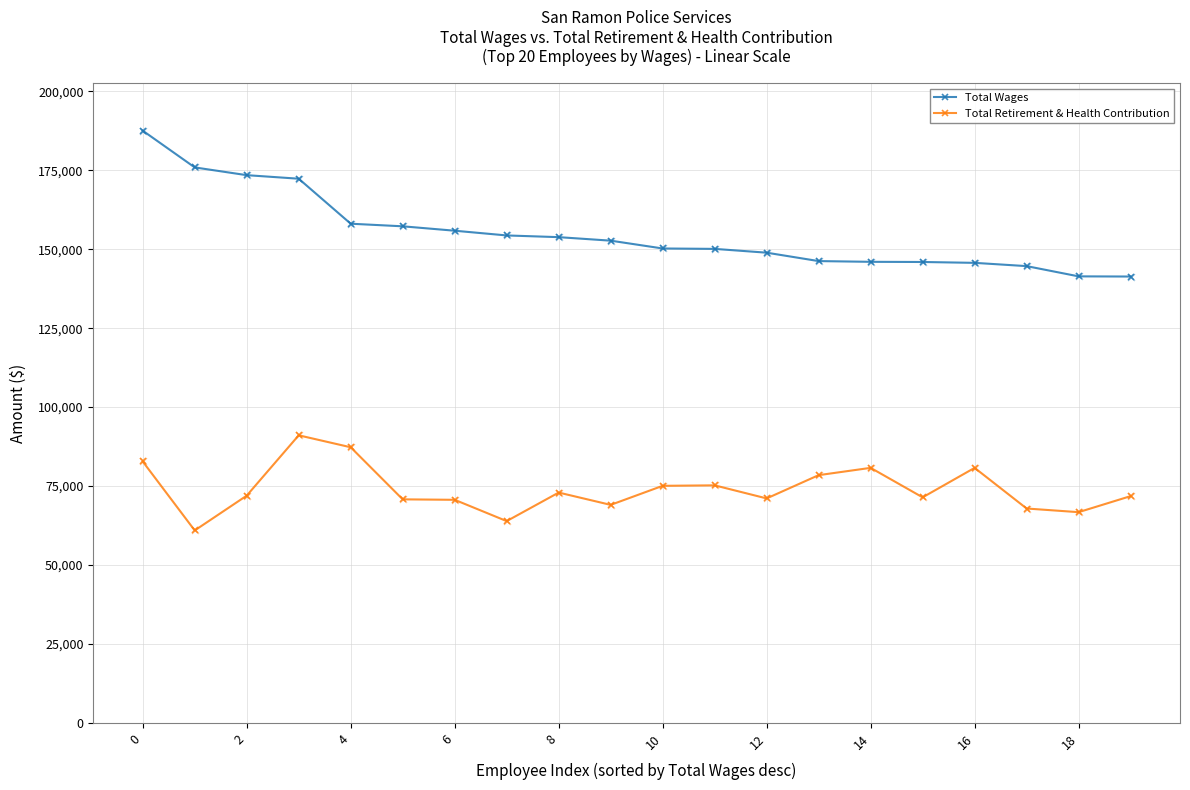

Which series has the largest total across all categories?

Total Wages